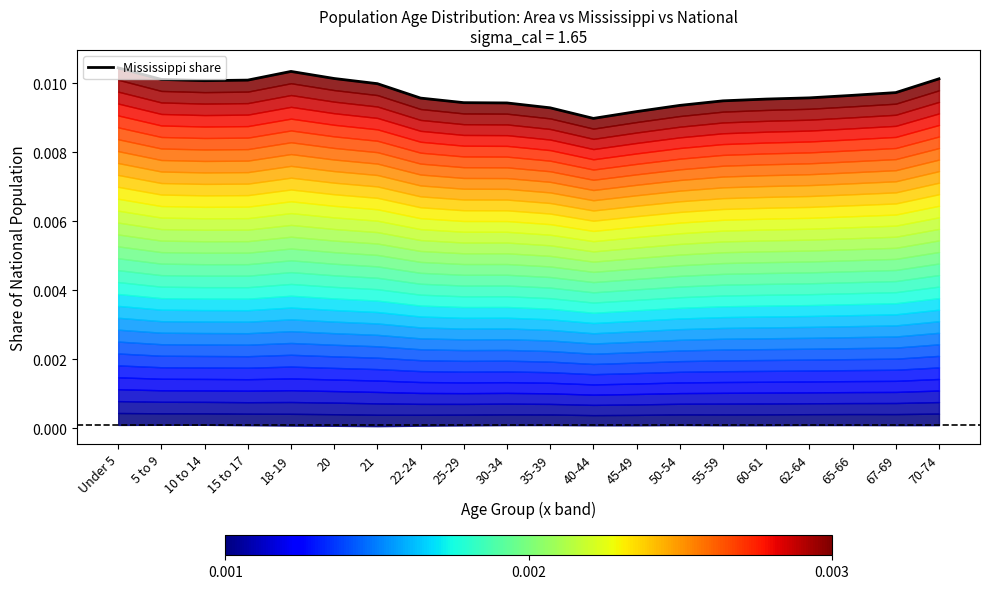

List the labels in order of value, largest first.

Under 5, 18-19, 20, 70-74, 5 to 9, 15 to 17, 10 to 14, 21, 67-69, 65-66, 62-64, 22-24, 60-61, 55-59, 25-29, 30-34, 50-54, 35-39, 45-49, 40-44